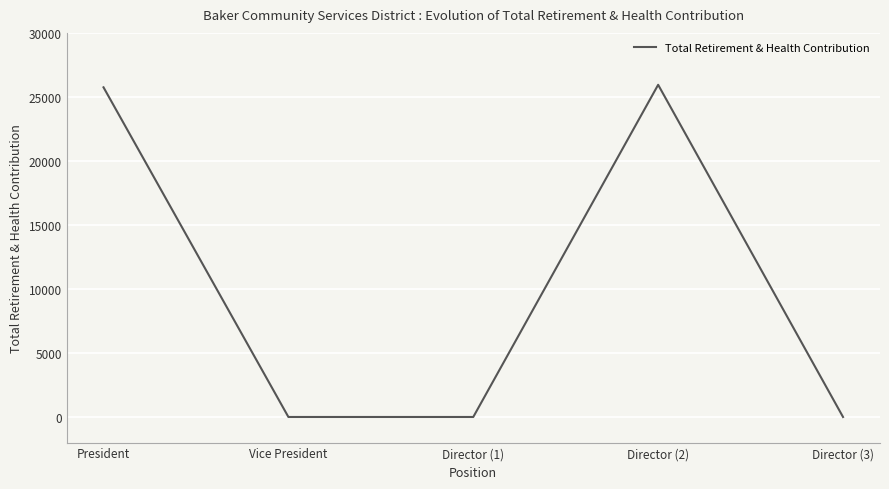

How many categories are shown in the chart?

5